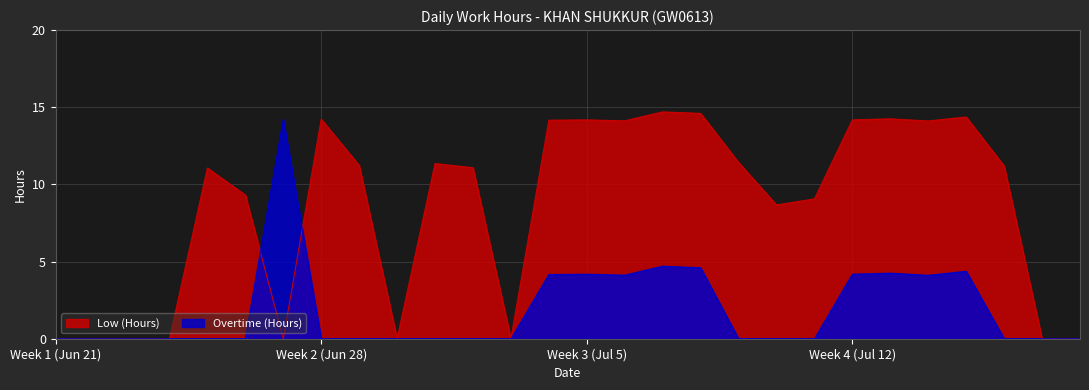

Is it true that Low (Hours) equals 11.1 at 25?

True